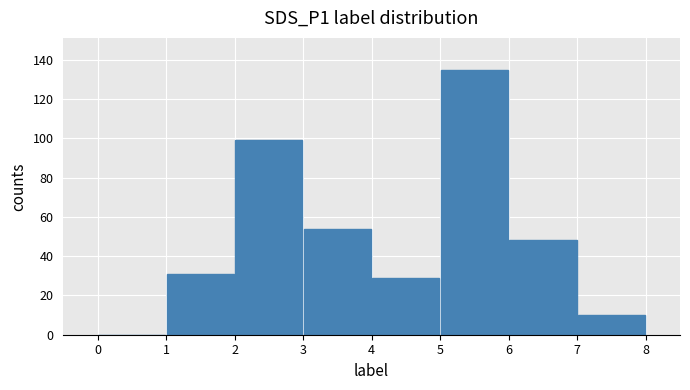

What is the sum of all values?

406